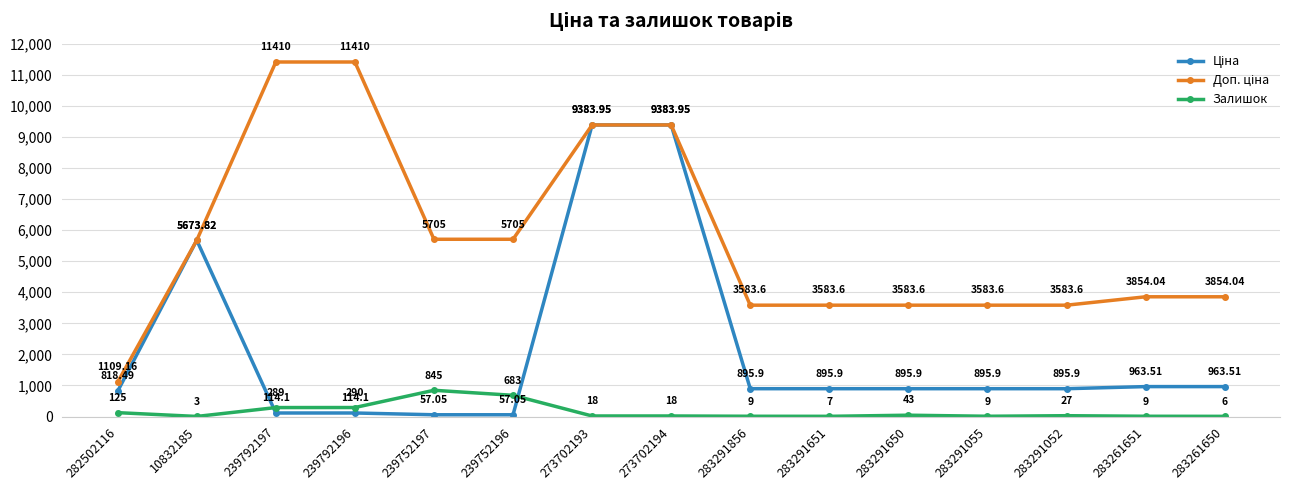

Between 283291650 and 283291055, which series saw the biggest shift?

Залишок